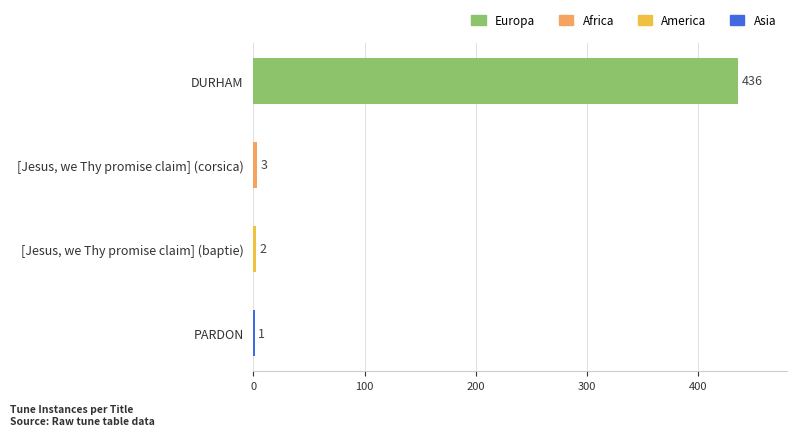

What is the smallest value displayed?

1